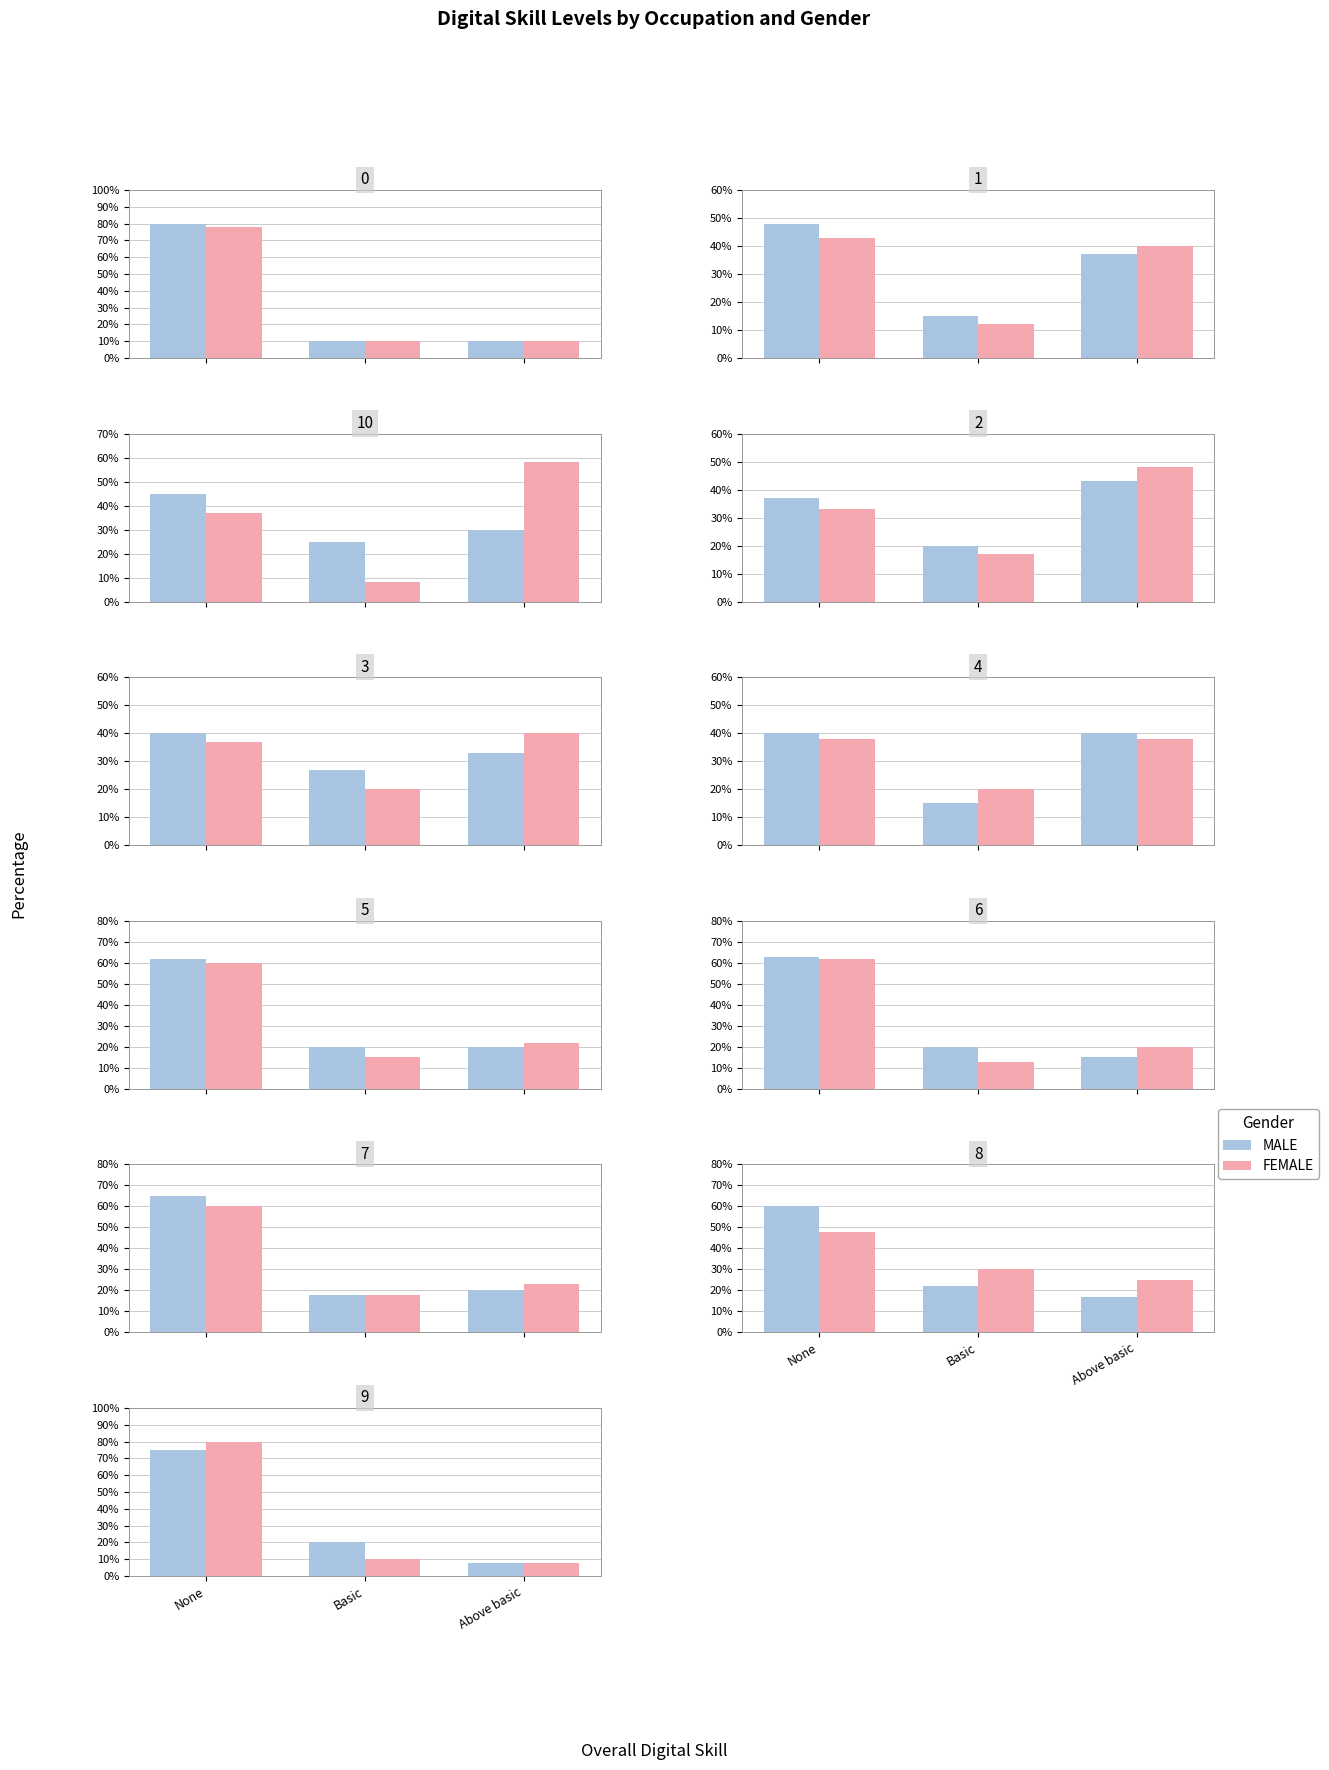

What is the difference between the MALE values at None and Basic?

55